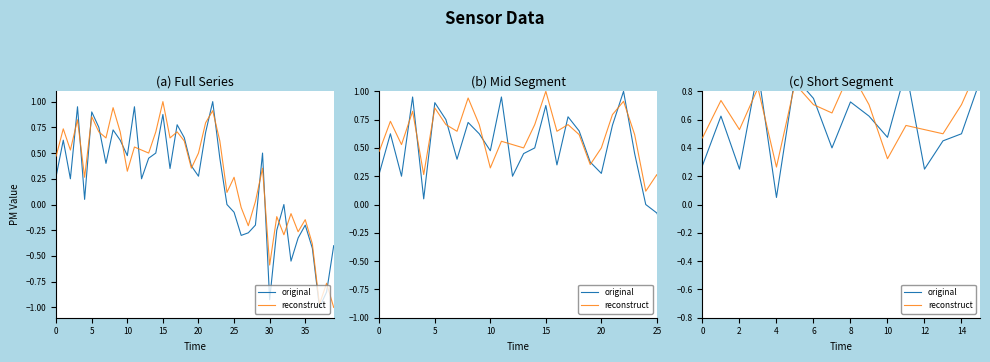

The reconstruct series shows 0.6 at 23. True or false?

True